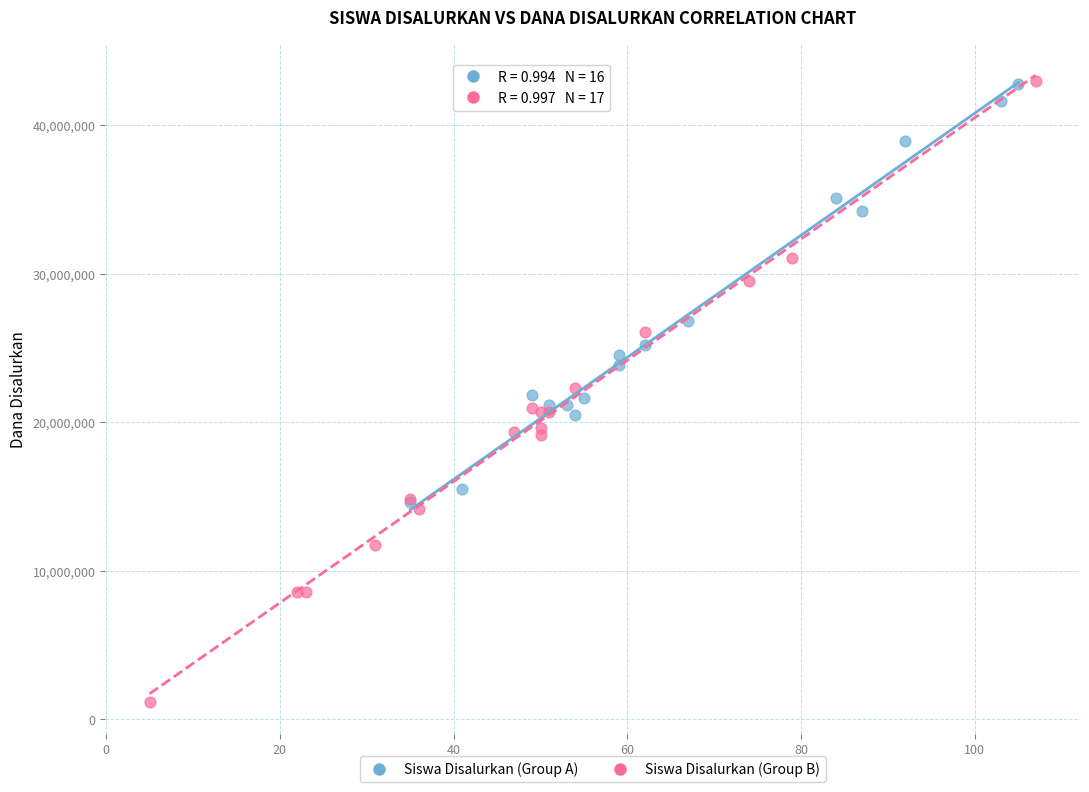

Which series contains the lowest Y value?

Siswa Disalurkan (Group B)